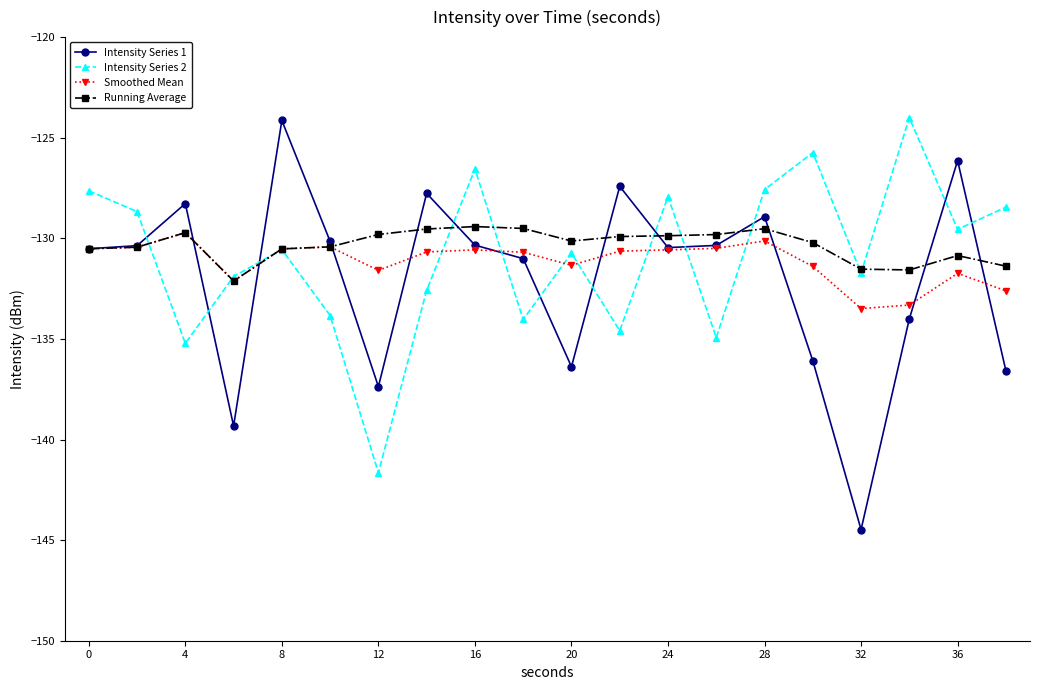

What is the value of the Running Average point at the 6th from the left?

-130.4